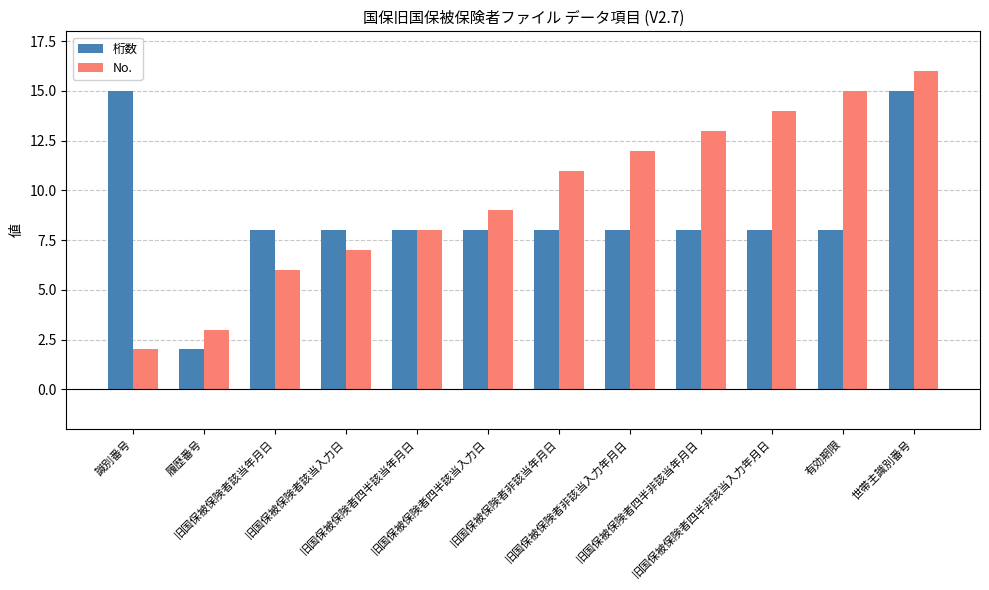

Reading left to right, extract all data points from this chart.

桁数: 識別番号=15	履歴番号=2	旧国保被保険者該当年月日=8	旧国保被保険者該当入力日=8	旧国保被保険者四半該当年月日=8	旧国保被保険者四半該当入力日=8	旧国保被保険者非該当年月日=8	旧国保被保険者非該当入力年月日=8	旧国保被保険者四半非該当年月日=8	旧国保被保険者四半非該当入力年月日=8	有効期限=8	世帯主識別番号=15
No.: 識別番号=2	履歴番号=3	旧国保被保険者該当年月日=6	旧国保被保険者該当入力日=7	旧国保被保険者四半該当年月日=8	旧国保被保険者四半該当入力日=9	旧国保被保険者非該当年月日=11	旧国保被保険者非該当入力年月日=12	旧国保被保険者四半非該当年月日=13	旧国保被保険者四半非該当入力年月日=14	有効期限=15	世帯主識別番号=16